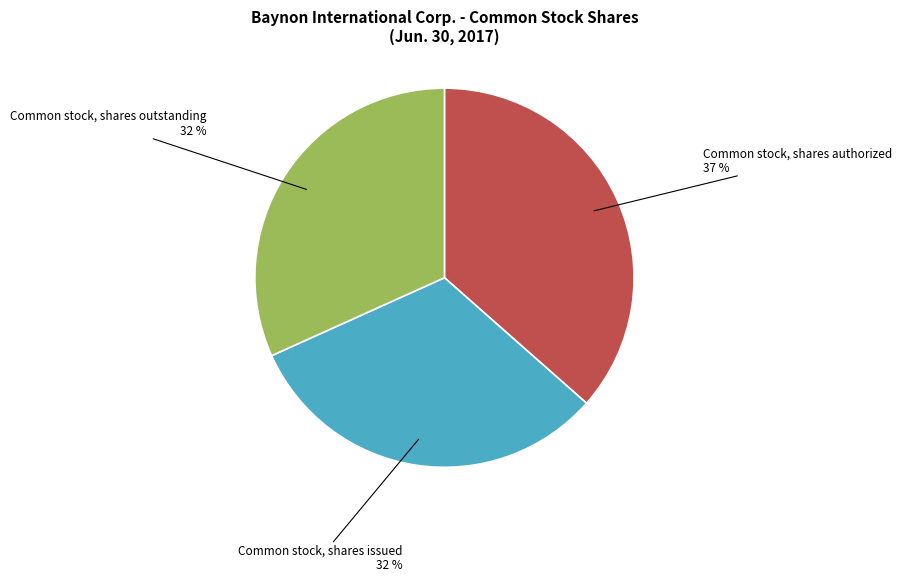

How many slices are in this pie chart?

3